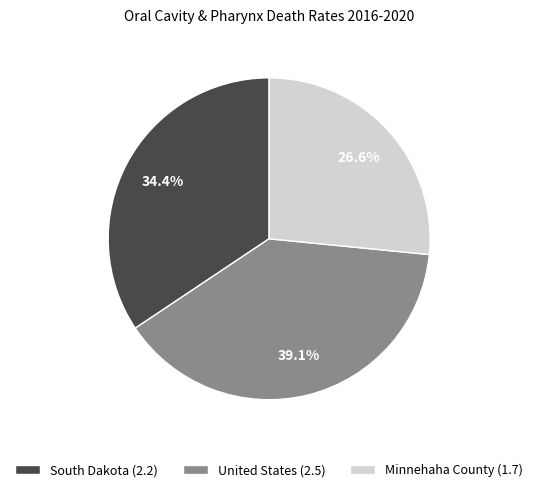

Approximately how many times larger is the value at South Dakota compared to Minnehaha County?

1.3